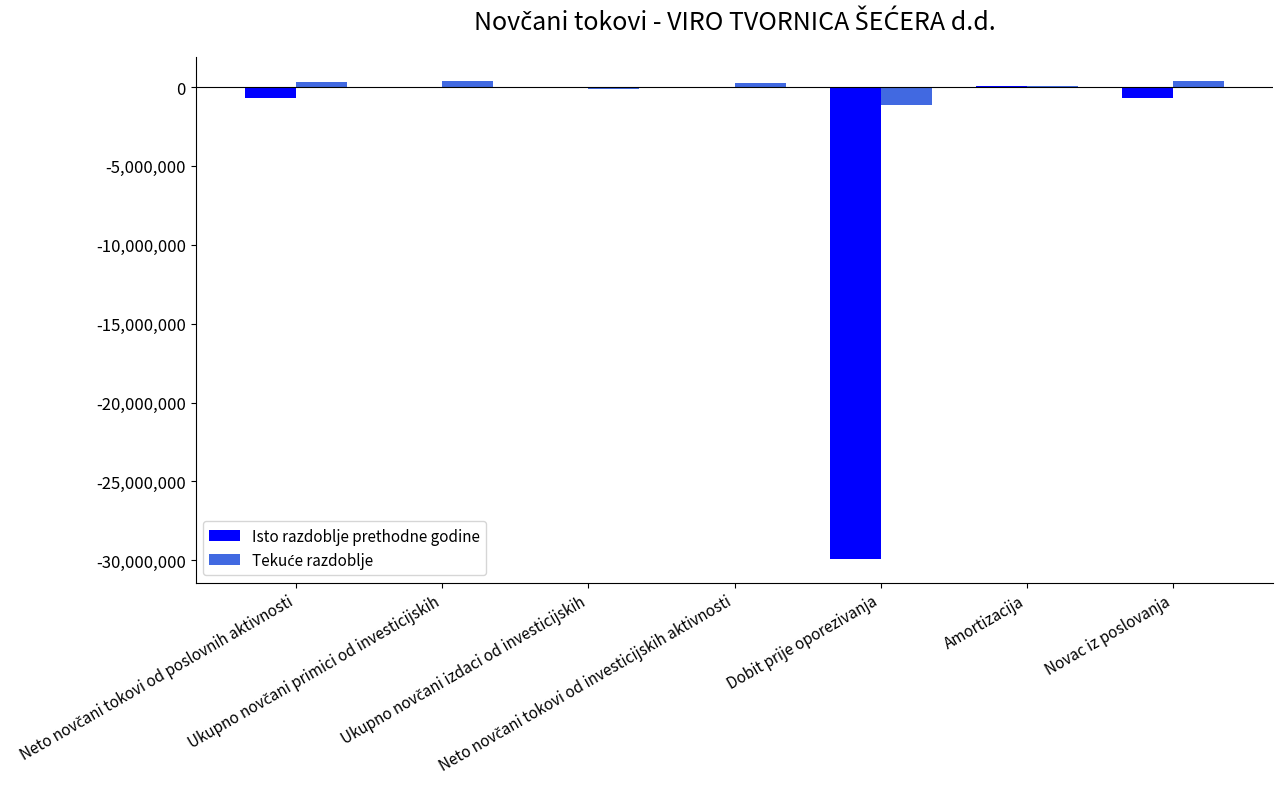

What is the sum of all Isto razdoblje prethodne godine values?

-31217386